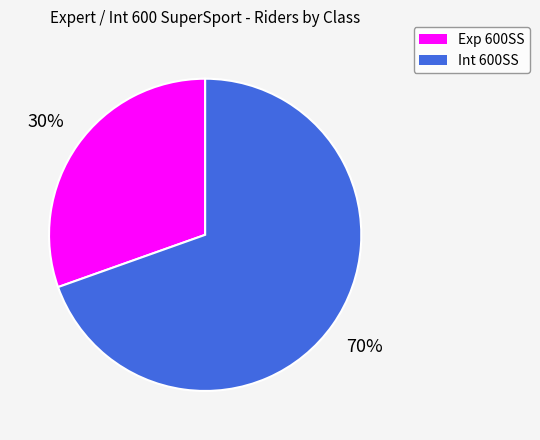

Combined, do Int 600SS and Exp 600SS account for over 50%?

Yes